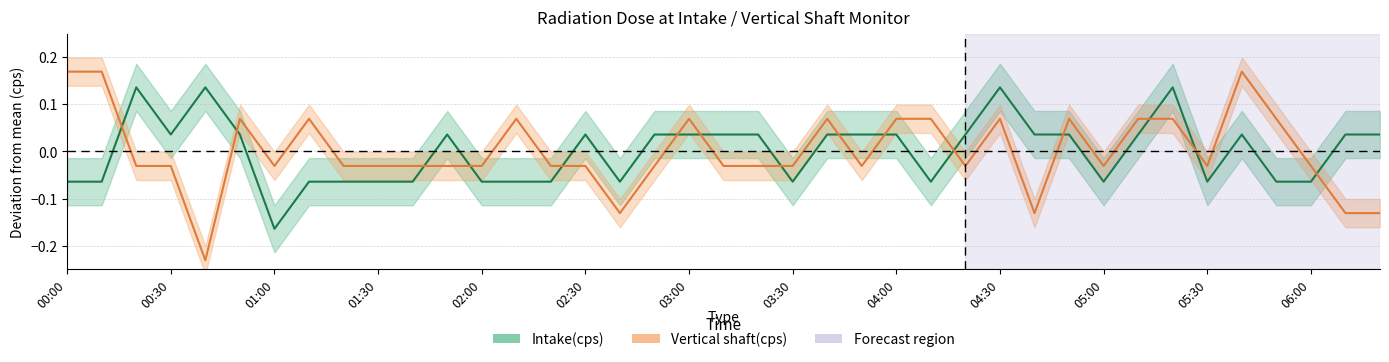

How many data points in Vertical shaft(cps) are above 0?

15